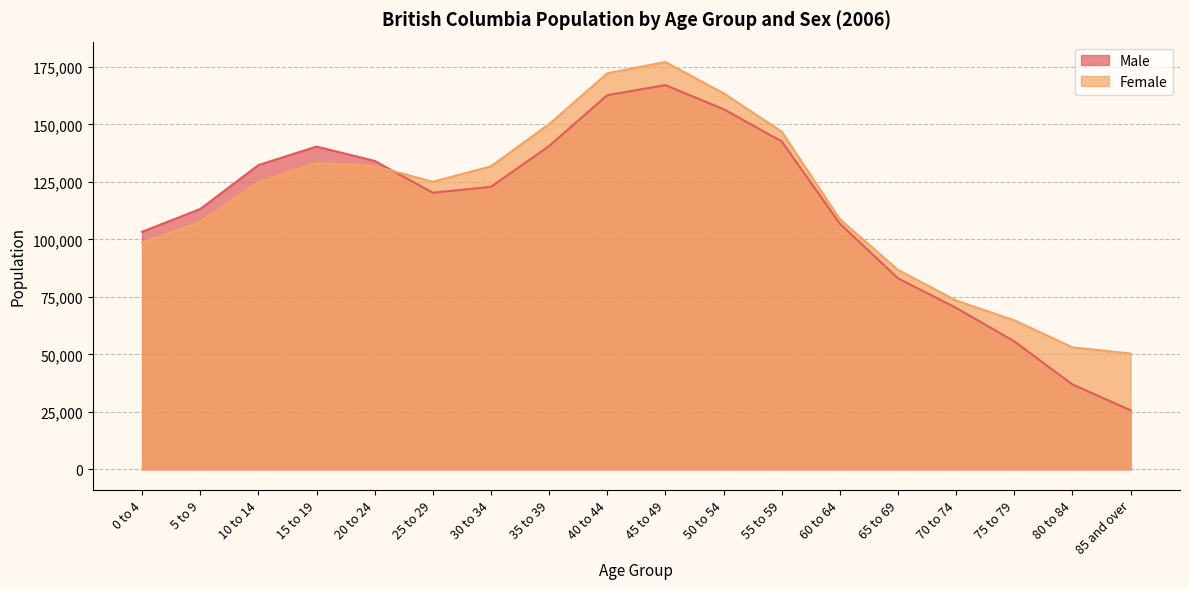

Reading left to right, transcribe all the data shown in this chart.

Male: 0 to 4=103295	5 to 9=113175	10 to 14=132275	15 to 19=140335	20 to 24=134085	25 to 29=120260	30 to 34=122835	35 to 39=140555	40 to 44=162675	45 to 49=167040	50 to 54=156595	55 to 59=142575	60 to 64=106815	65 to 69=83055	70 to 74=70200	75 to 79=55640	80 to 84=36895	85 and over=25690
Female: 0 to 4=98590	5 to 9=107525	10 to 14=124750	15 to 19=133225	20 to 24=131820	25 to 29=125020	30 to 34=131740	35 to 39=150090	40 to 44=172165	45 to 49=177100	50 to 54=163520	55 to 59=146850	60 to 64=108780	65 to 69=86720	70 to 74=73425	75 to 79=64800	80 to 84=53035	85 and over=50360